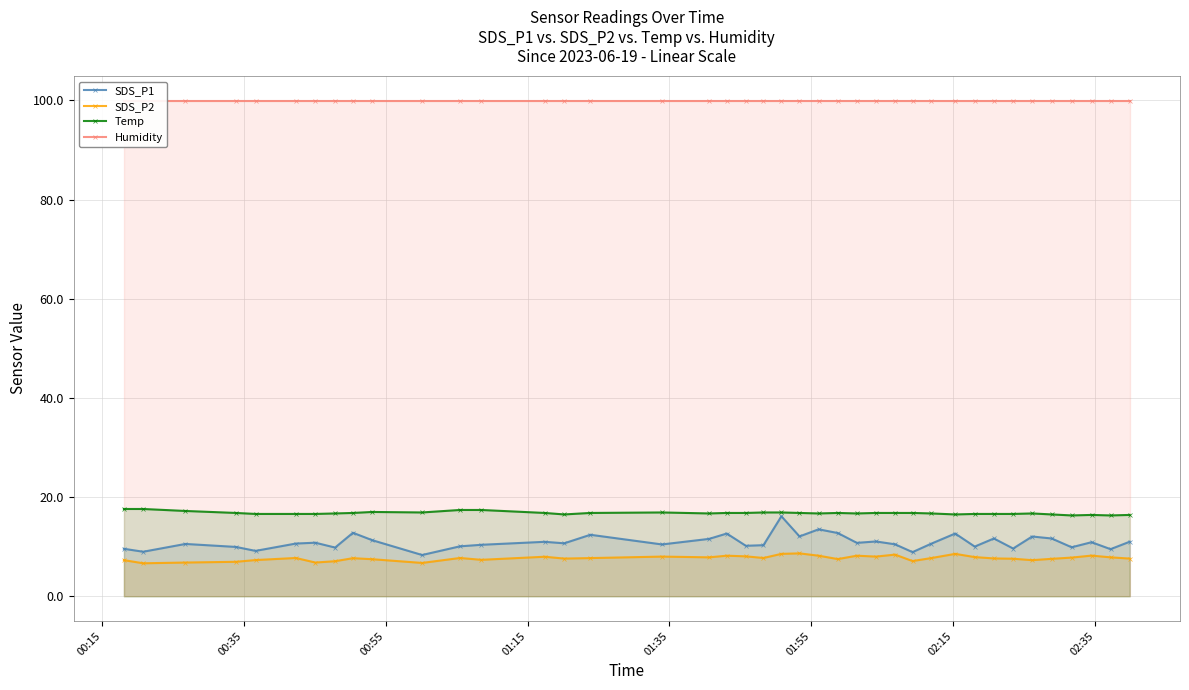

What is the value of the SDS_P2 point at the 14th from the left?

8.0